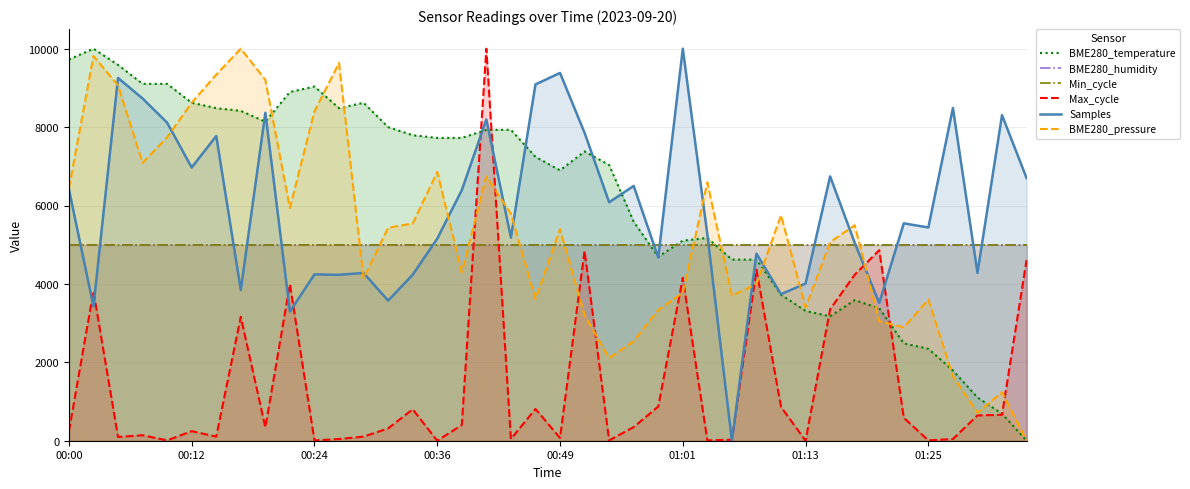

What is the label of the 18th point from the left?

17